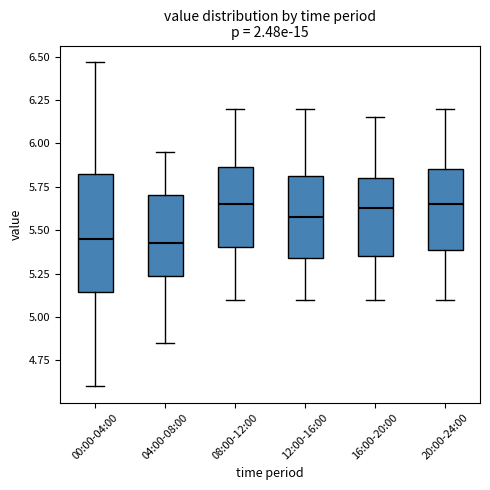

Which box is the tallest, from its lower edge to its upper edge?

00:00-04:00